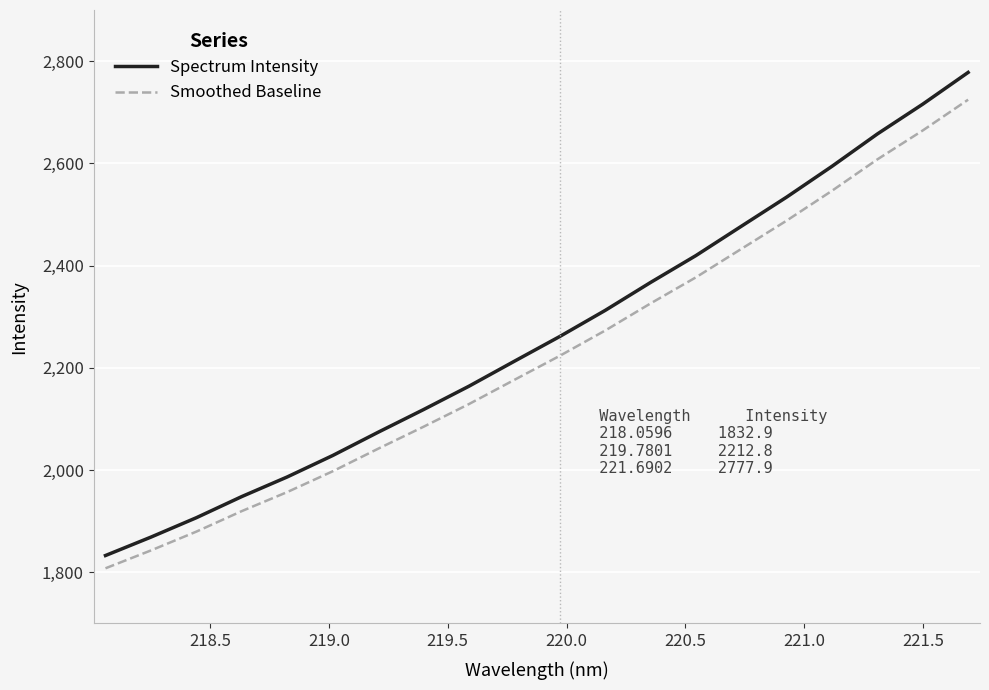

Which series has the largest total across all categories?

Spectrum Intensity